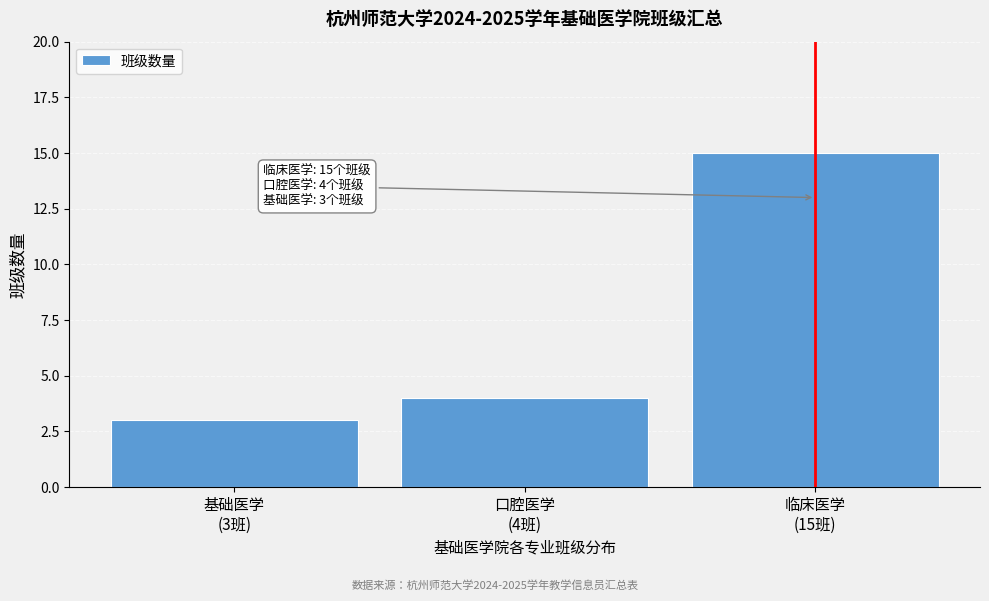

Reading right to left, what are all the values shown in this chart?

15	4	3